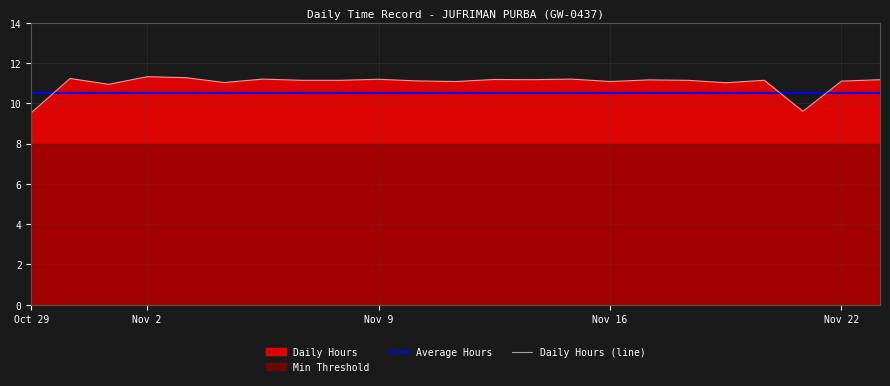

The Average Hours series shows 3.2 at Nov 22. True or false?

False